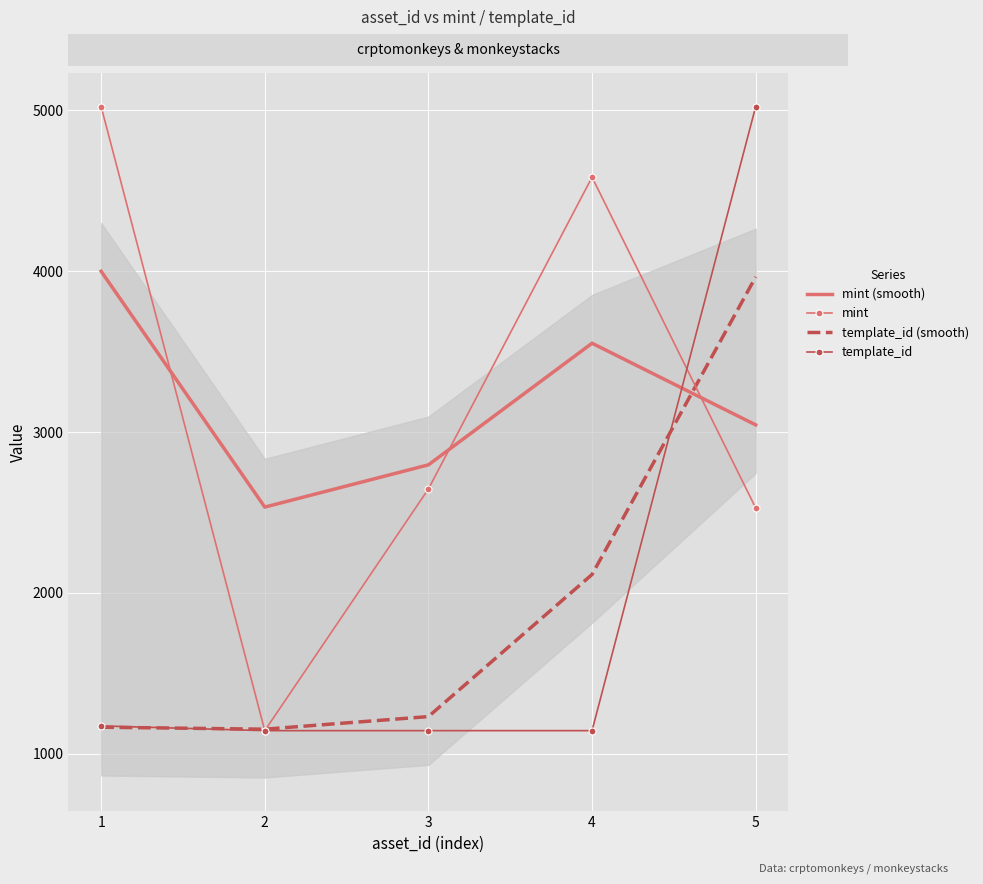

Reading left to right, what are all the values shown in this chart?

mint (smooth): 1=3999.1	2=2533.5	3=2796.0	4=3551.9	5=3044.5
mint: 1=5023.0	2=1144.0	3=2646.0	4=4584.0	5=2528.0
template_id (smooth): 1=1165.4	2=1153.1	3=1231.4	4=2114.6	5=3964.0
template_id: 1=1173.4	2=1144.0	3=1144.0	4=1144.0	5=5023.0